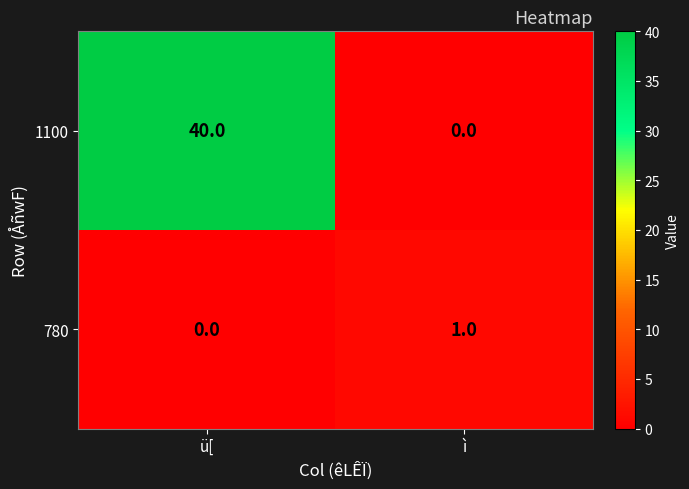

Is it true that 1100 equals 21 at ì?

False